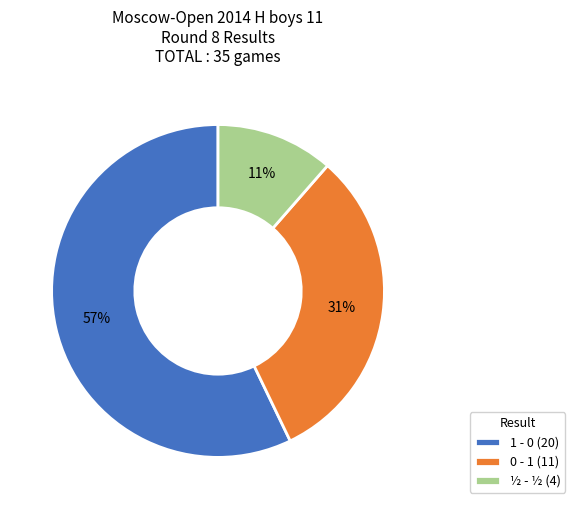

Do ½ - ½ and 1 - 0 together represent more than half of the pie?

Yes